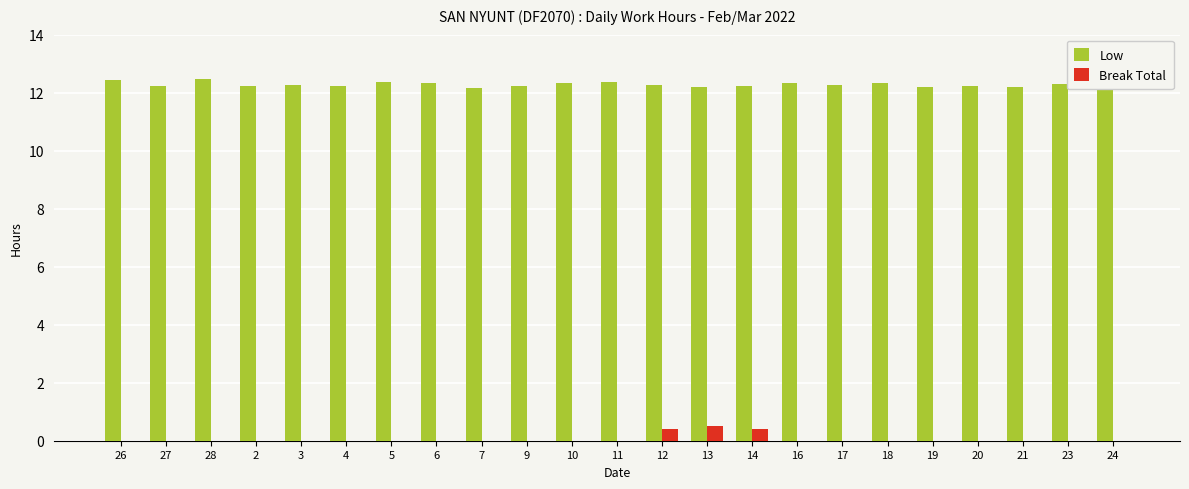

Which series changed the most between 12 and 18?

Break Total